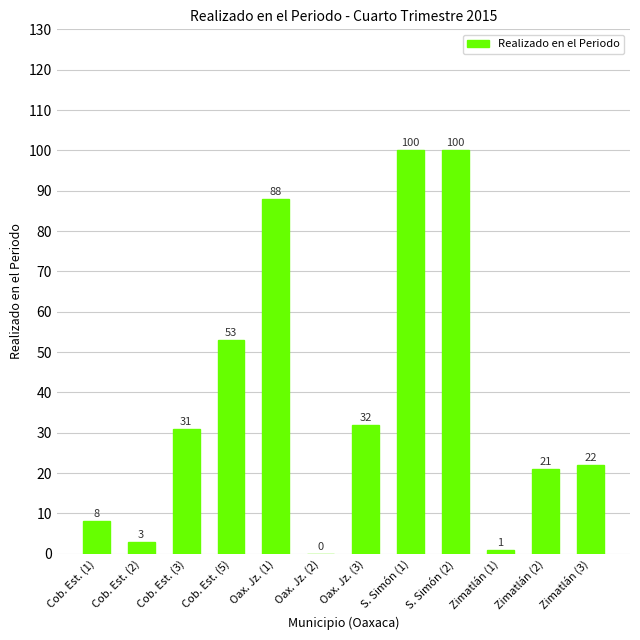

The value at Cob. Est. (5) is 53. True or false?

True